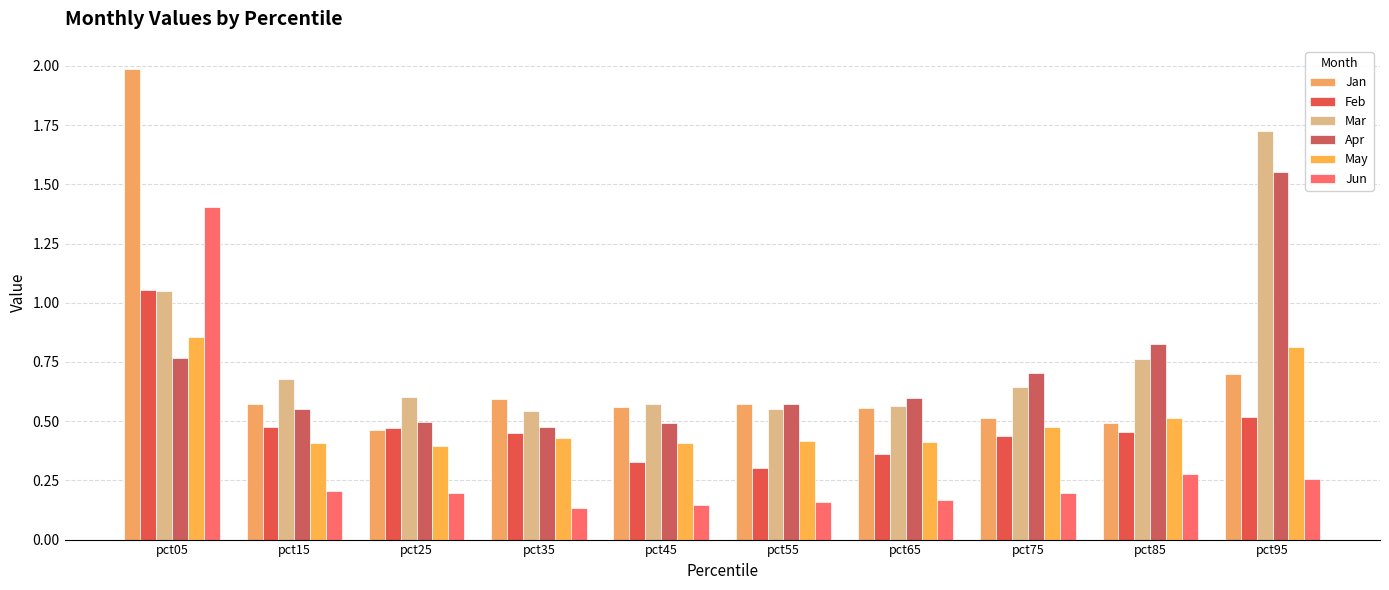

At which label does Apr reach its minimum?

pct35